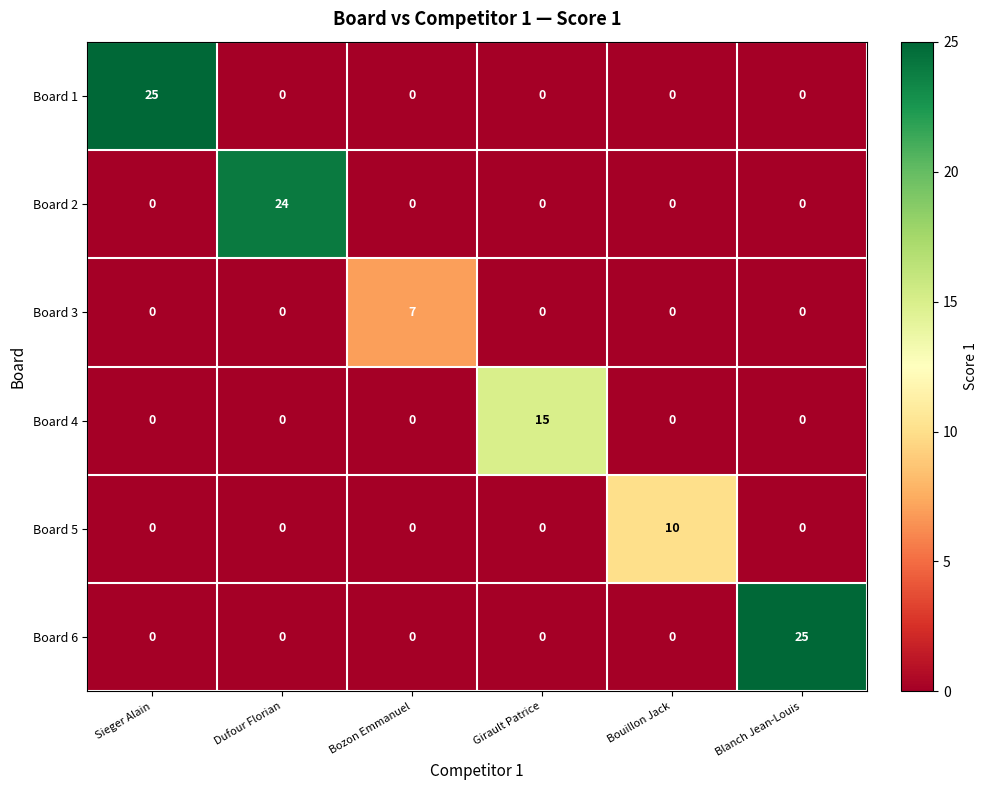

What is the spread (max minus min) of values at Bouillon Jack?

10